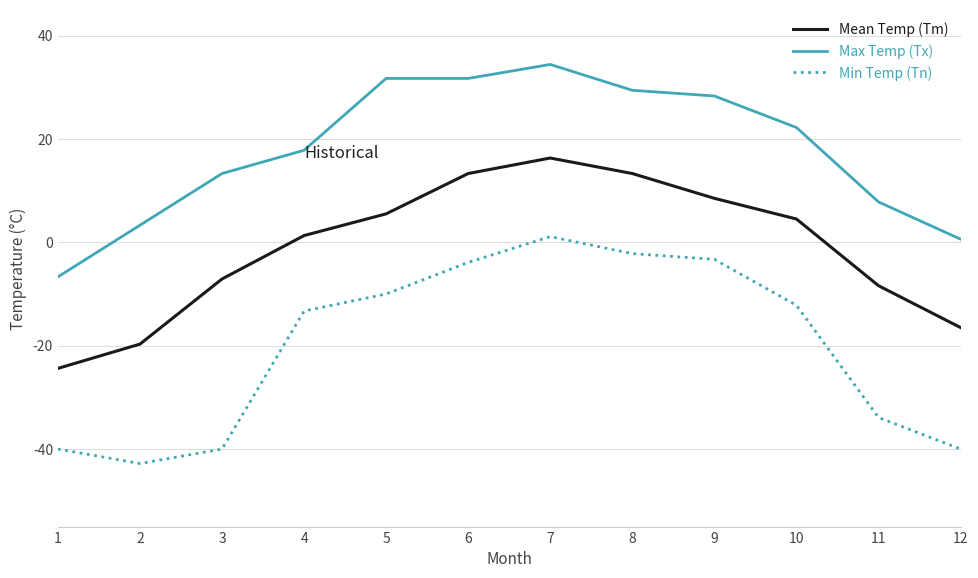

The value of Max Temp (Tx) at 4 is 7.1. True or false?

False